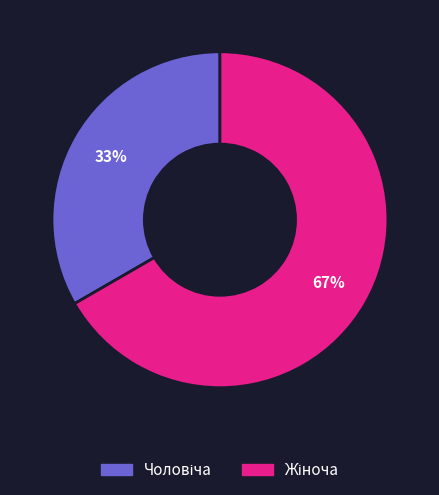

Is there any slice that represents more than half of the pie?

Yes